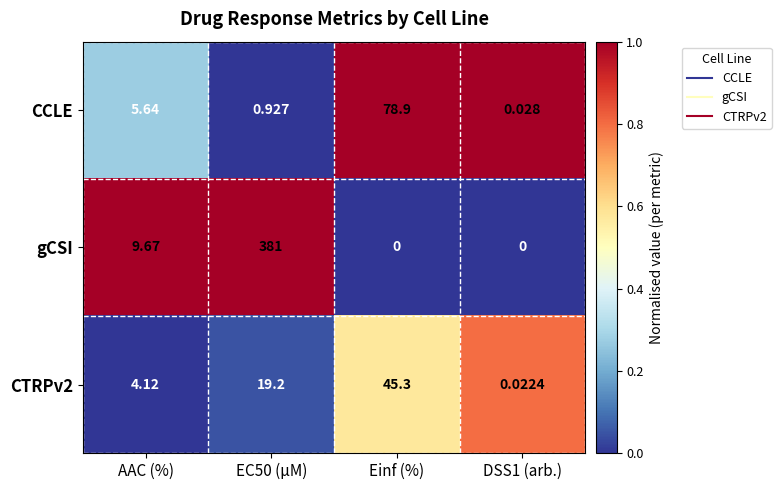

Which category has the highest value in the CTRPv2 series?

Einf (%)